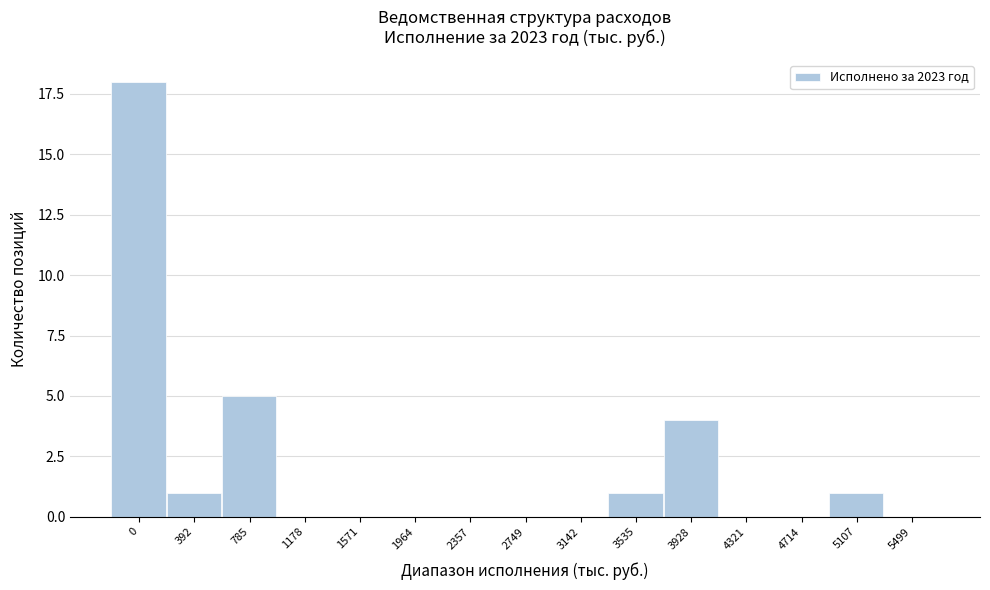

Reading left to right, extract all data points from this chart.

0=18	392=1	785=5	1178=0	1571=0	1964=0	2357=0	2749=0	3142=0	3535=1	3928=4	4321=0	4714=0	5107=1	5499=0